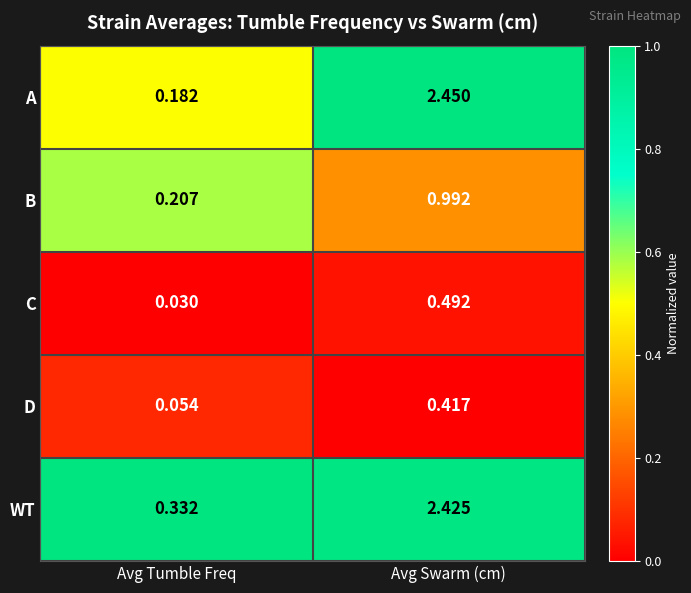

Rank the series at Avg Swarm (cm) from highest to lowest value.

A, WT, B, C, D